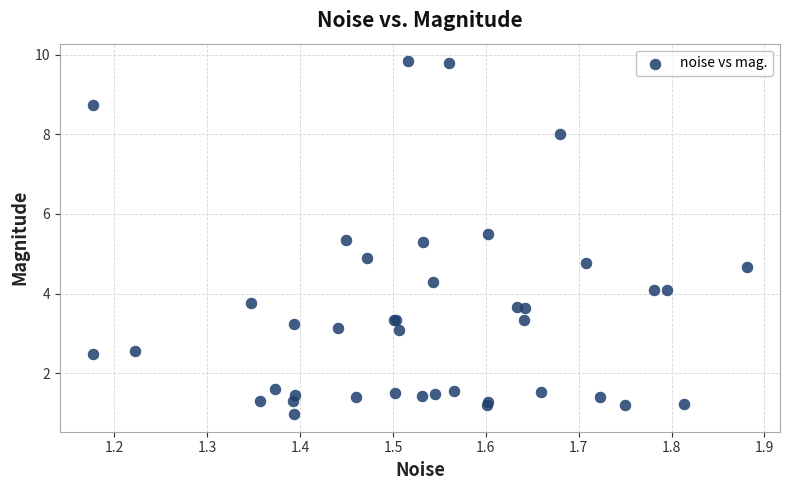

What Y value in the scatter plot is closest to 5?

4.9